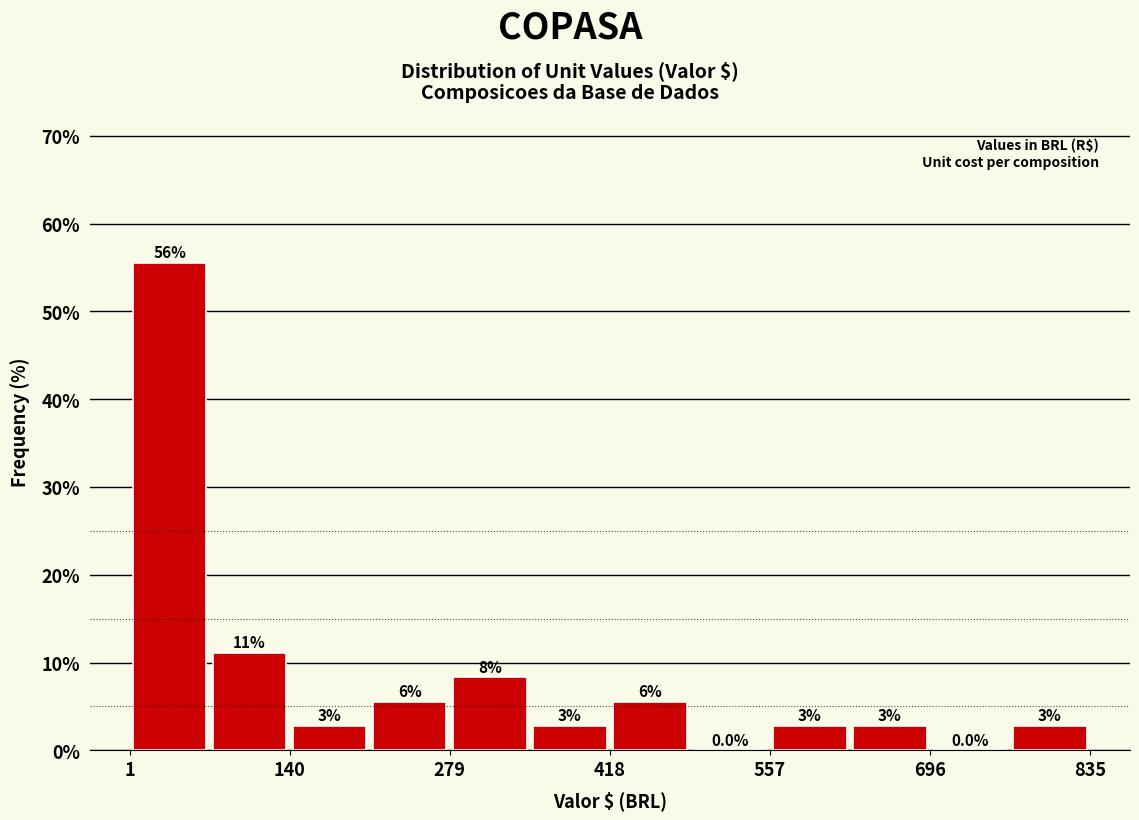

Around what value on the x-axis is the tallest bar? Give the approximate position of its centre, as read against the axis.

40